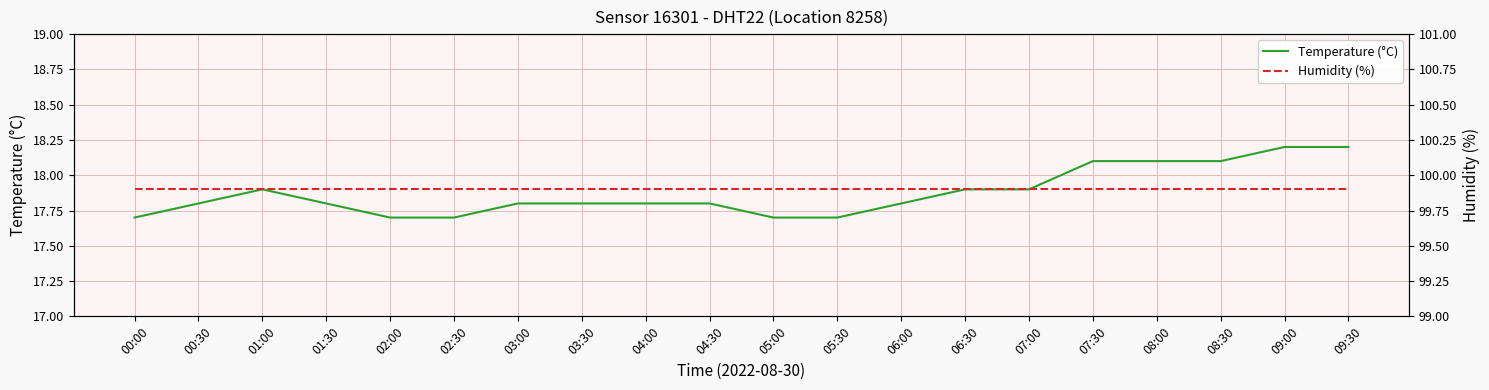

Reading right to left, transcribe all the data shown in this chart.

Temperature (°C): 09:30=18.2	09:00=18.2	08:30=18.1	08:00=18.1	07:30=18.1	07:00=17.9	06:30=17.9	06:00=17.8	05:30=17.7	05:00=17.7	04:30=17.8	04:00=17.8	03:30=17.8	03:00=17.8	02:30=17.7	02:00=17.7	01:30=17.8	01:00=17.9	00:30=17.8	00:00=17.7
Humidity (%): 09:30=99.9	09:00=99.9	08:30=99.9	08:00=99.9	07:30=99.9	07:00=99.9	06:30=99.9	06:00=99.9	05:30=99.9	05:00=99.9	04:30=99.9	04:00=99.9	03:30=99.9	03:00=99.9	02:30=99.9	02:00=99.9	01:30=99.9	01:00=99.9	00:30=99.9	00:00=99.9